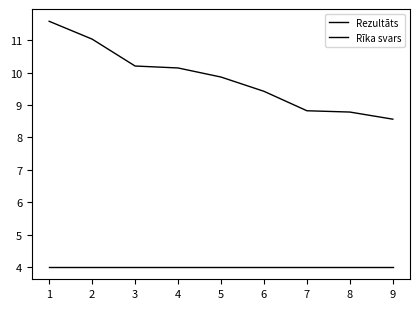

Does the chart have visible grid lines?

No